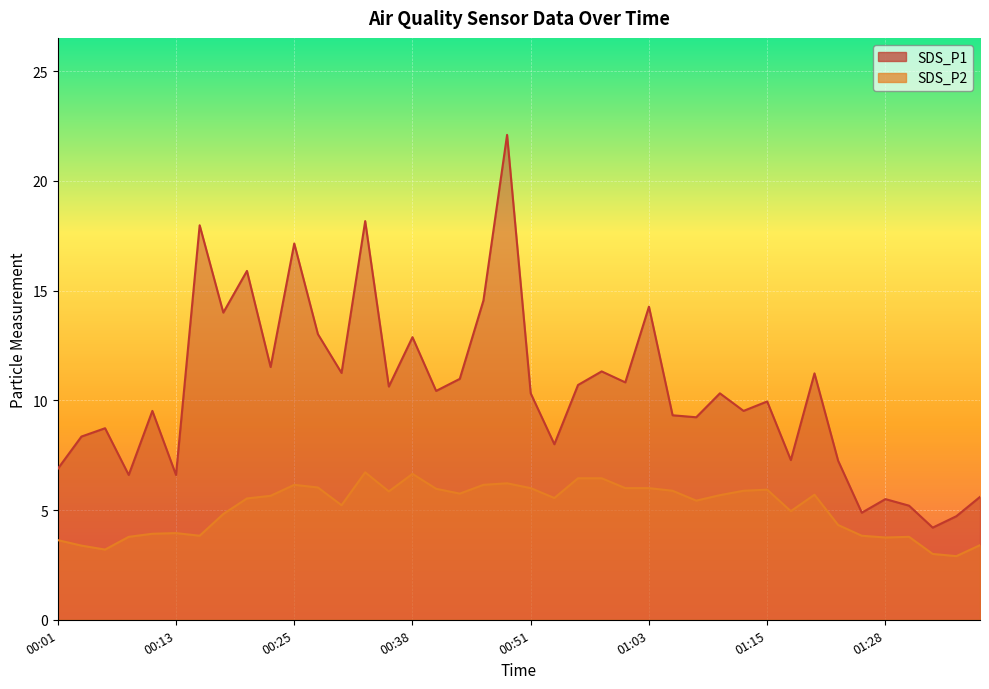

True or false: SDS_P1 and SDS_P2 cross at least once.

False